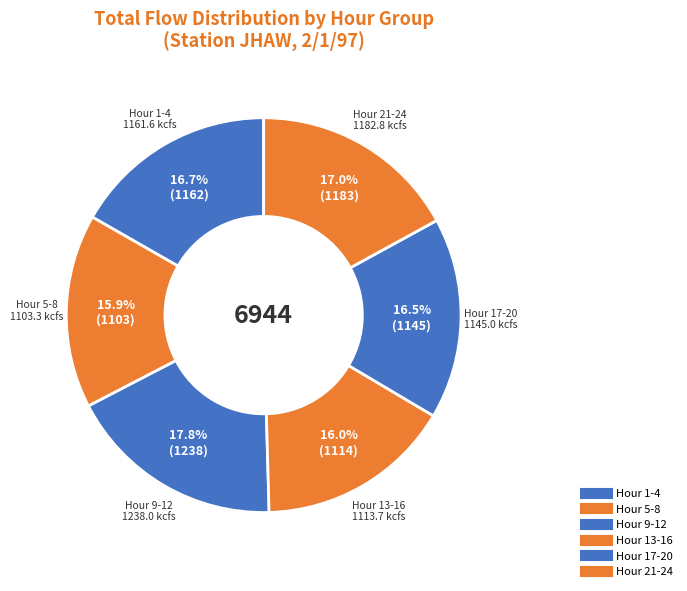

How many segments does this pie chart have?

6